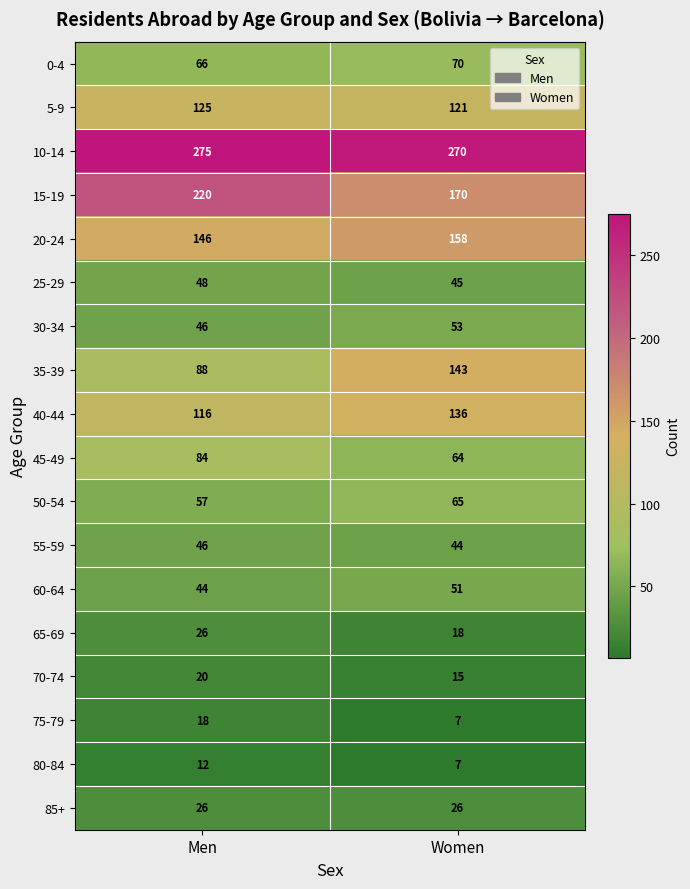

What is the greatest value displayed?

275